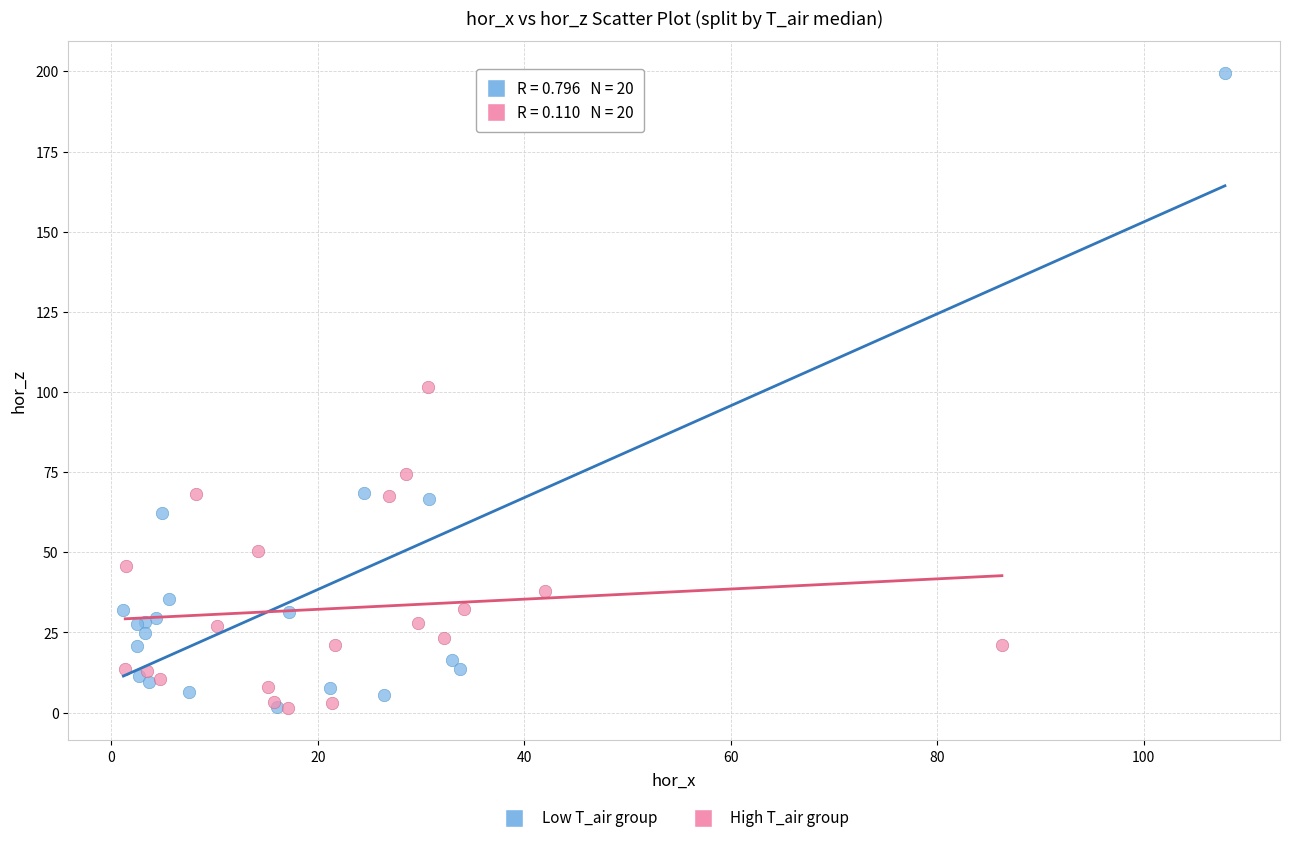

What are all the series names shown in the legend?

Low T_air group, High T_air group